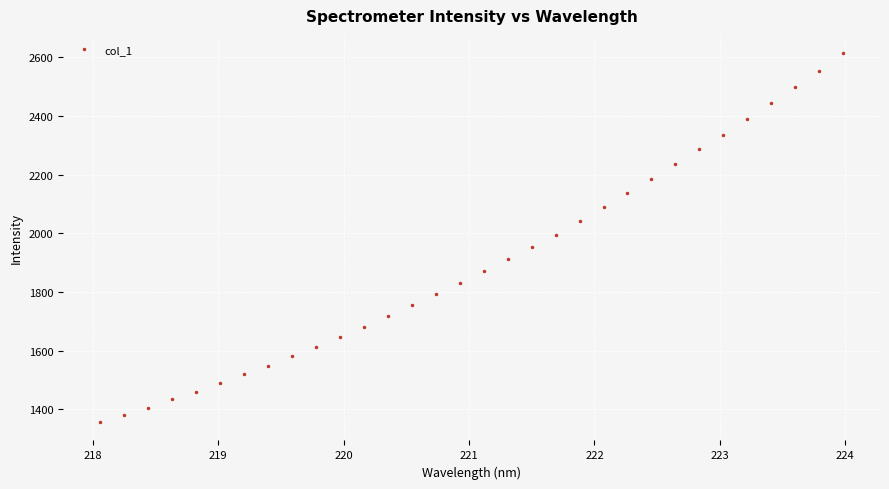

What is the value of the 1st point from the left?

1356.7